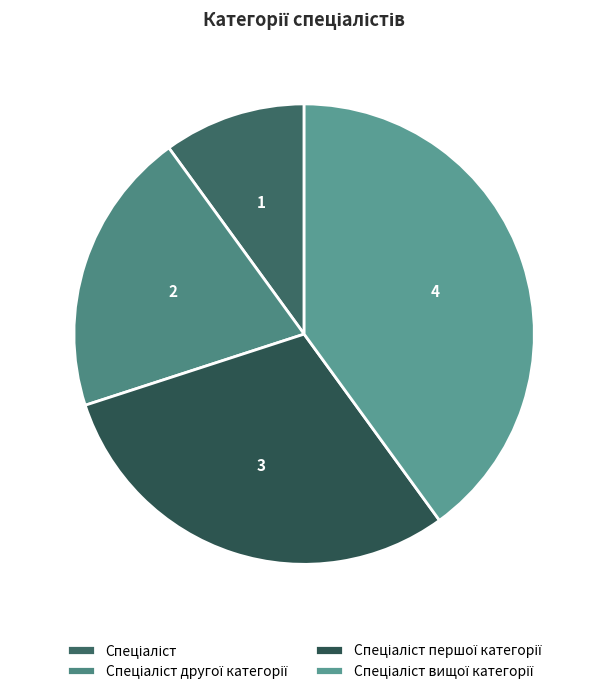

Rank the categories by value from lowest to highest.

Спеціаліст, Спеціаліст другої категорії, Спеціаліст першої категорії, Спеціаліст вищої категорії